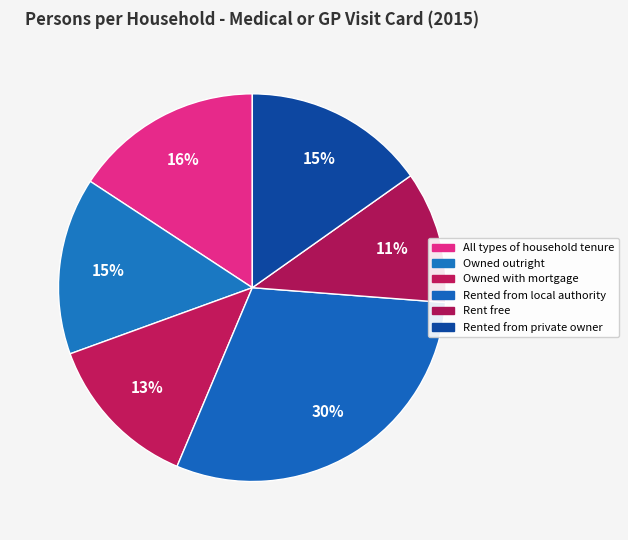

Does Owned with mortgage represent more than half of the total?

No